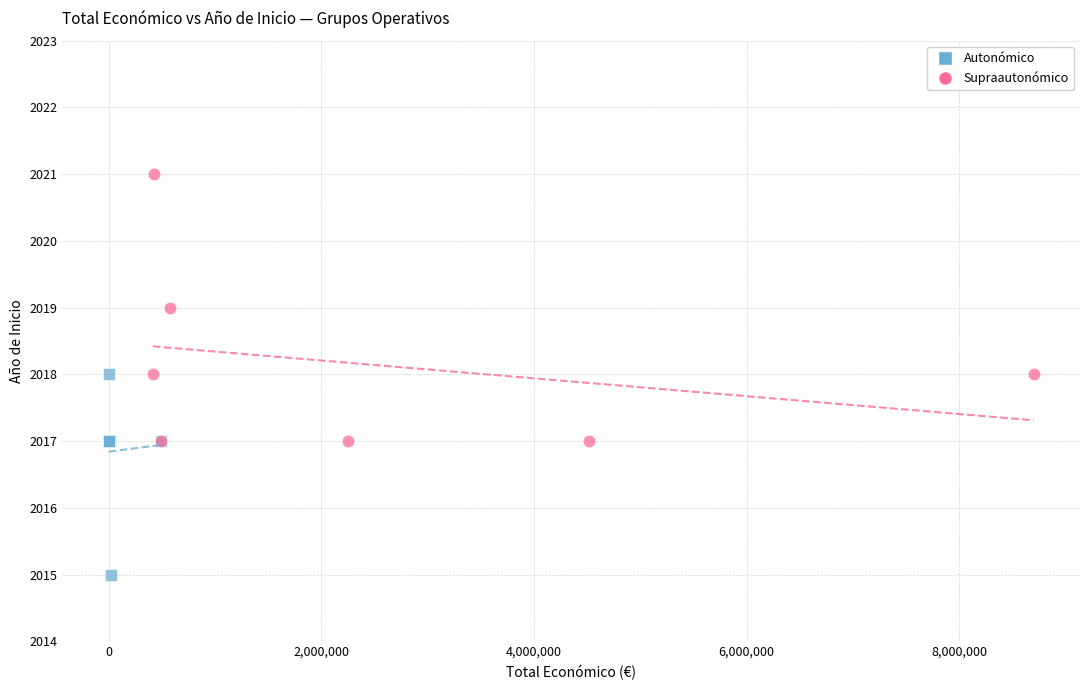

Which series reaches the maximum Y coordinate?

Supraautonómico